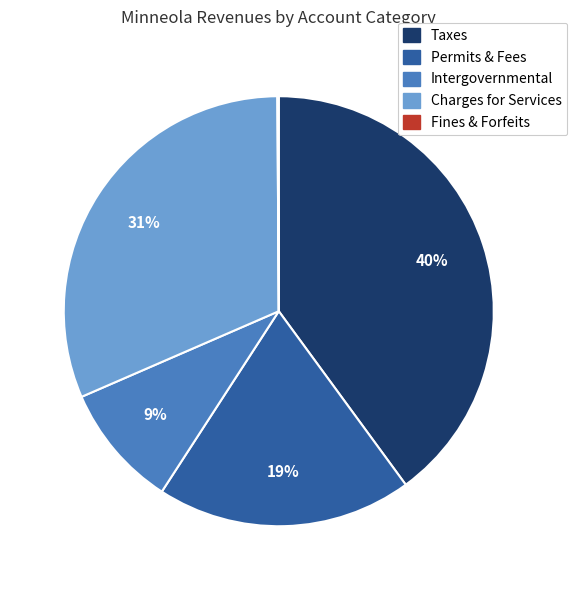

To the nearest percent, what is the difference between the largest and smallest slice percentages?

40%